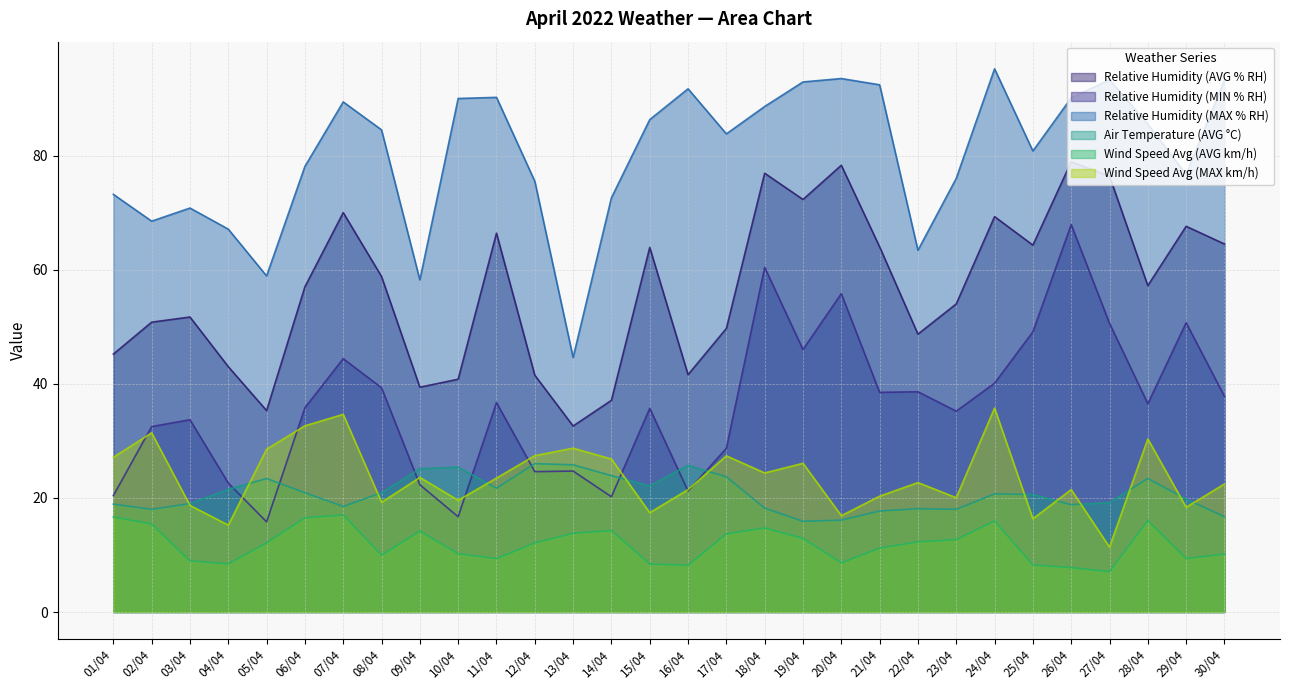

What is the difference between the second highest and second lowest values in the Wind Speed Avg (MAX km/h) series?

19.4